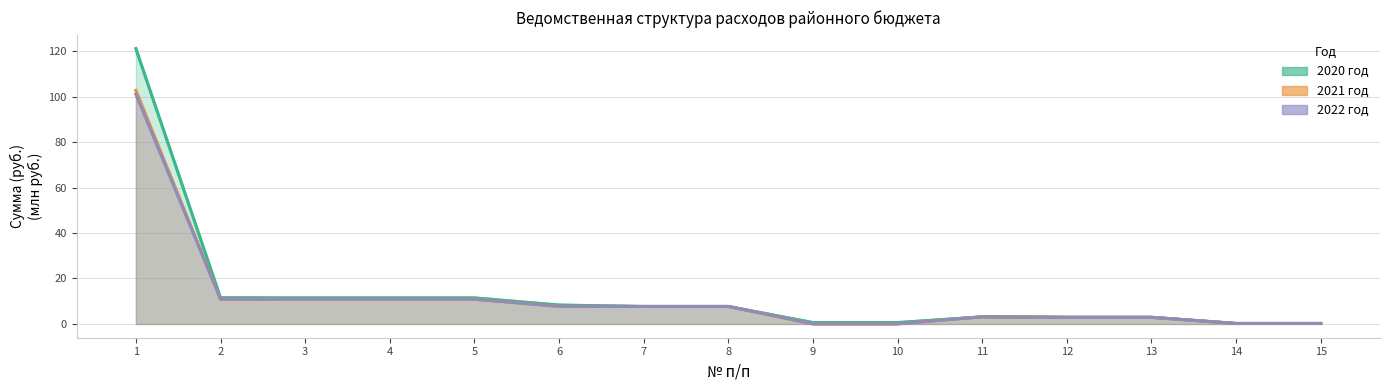

At which label is 2022 год closest to 50?

2